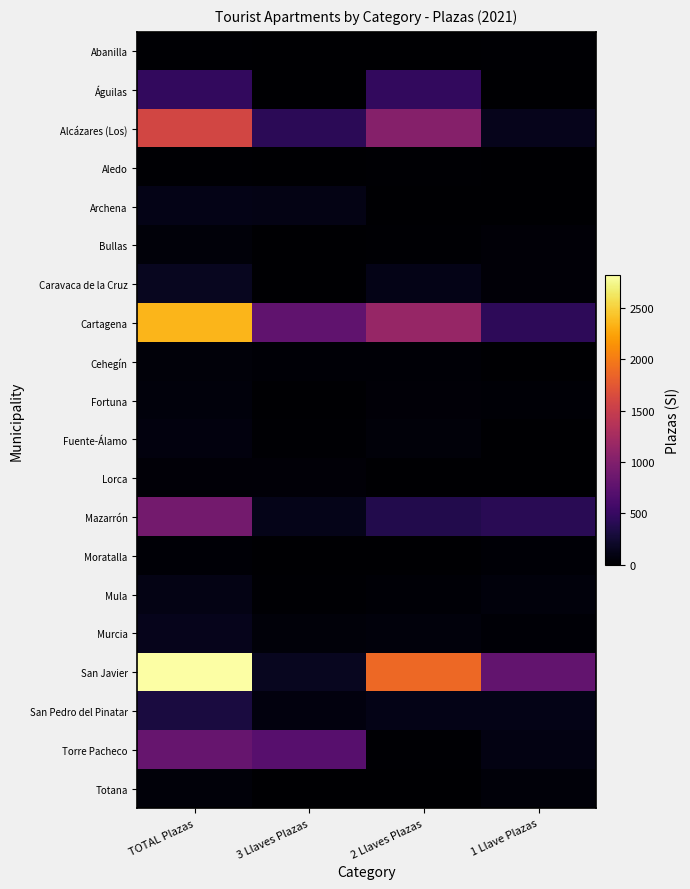

At how many categories does at least one series exceed 556?

4